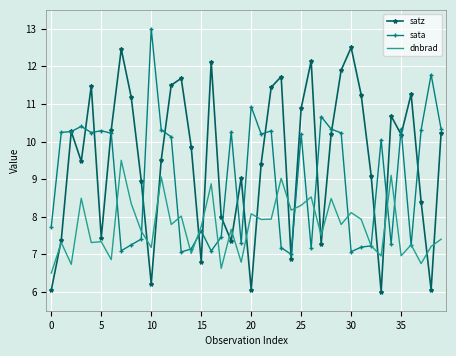

What is the highest value of the satz series?

12.5